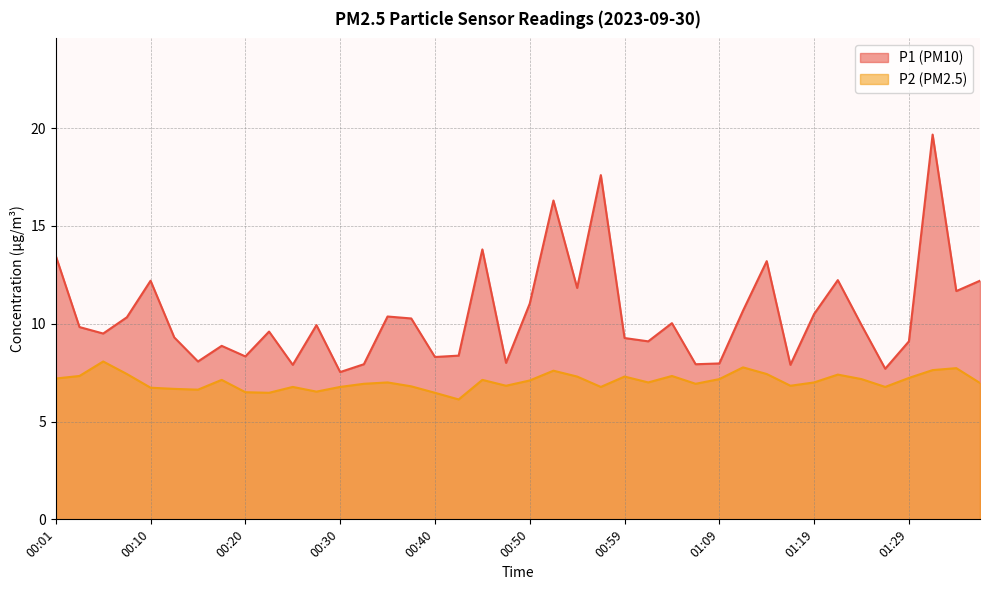

Rank the series by their maximum value, from highest to lowest.

P1 (PM10), P2 (PM2.5)